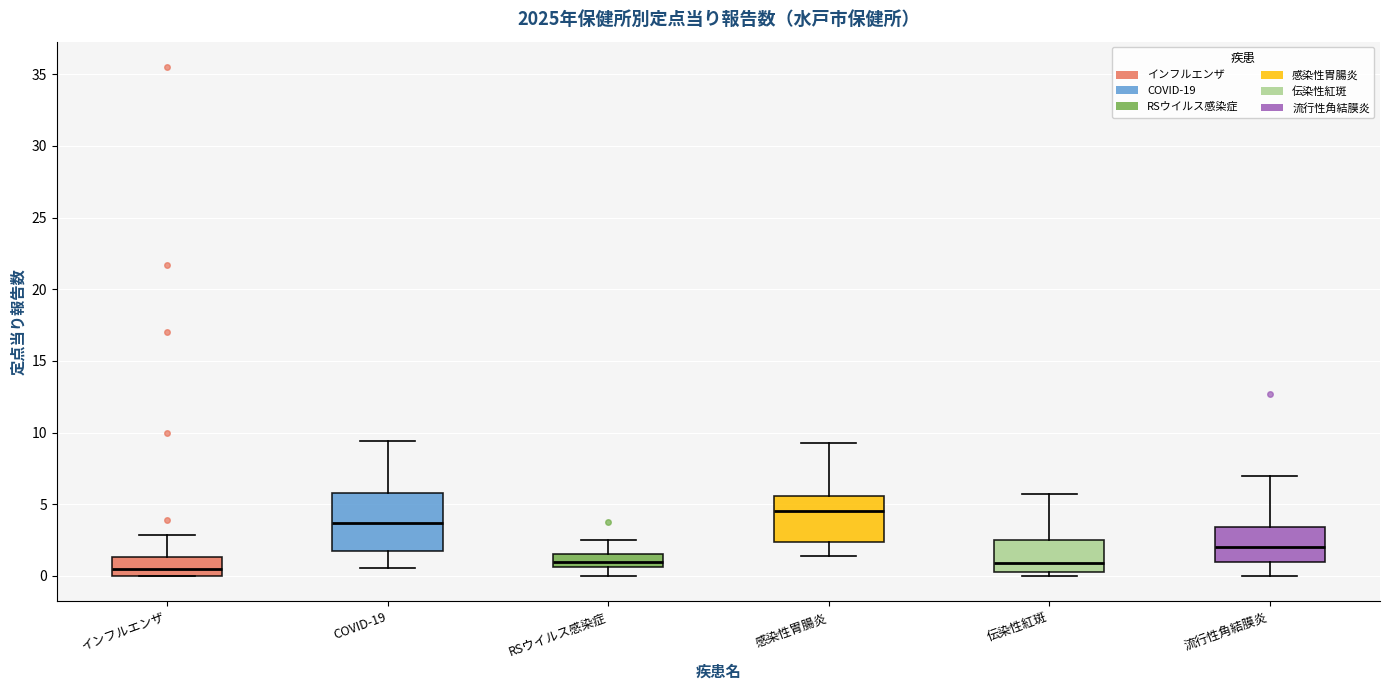

Where is the lower edge of the box for RSウイルス感染症 on the y-axis? The values are not printed on the chart, so give them approximately, as read against the axis.

0.5